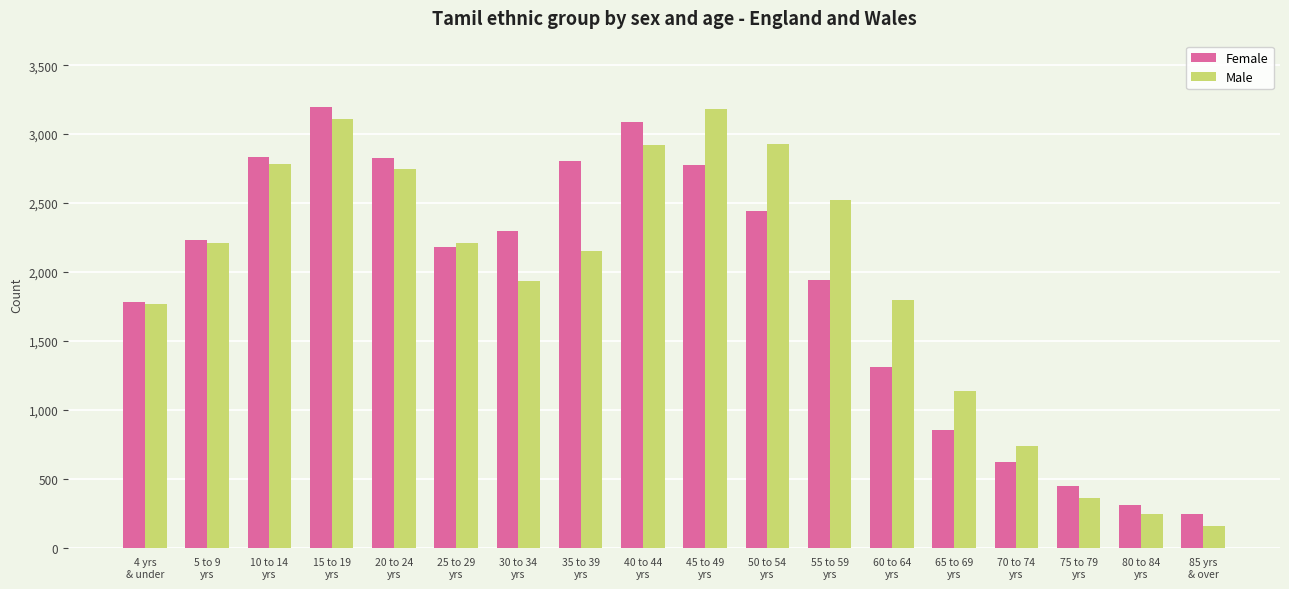

What are all the series names shown in the legend?

Female, Male